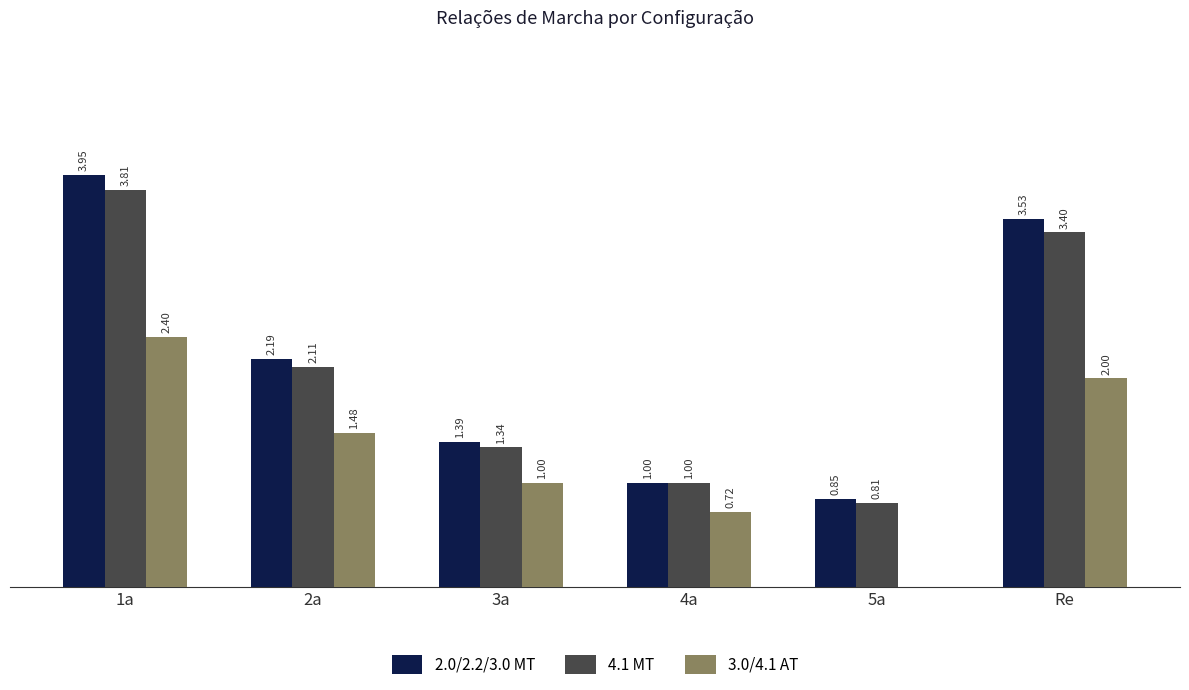

Which series changed the most between 1a and 2a?

2.0/2.2/3.0 MT